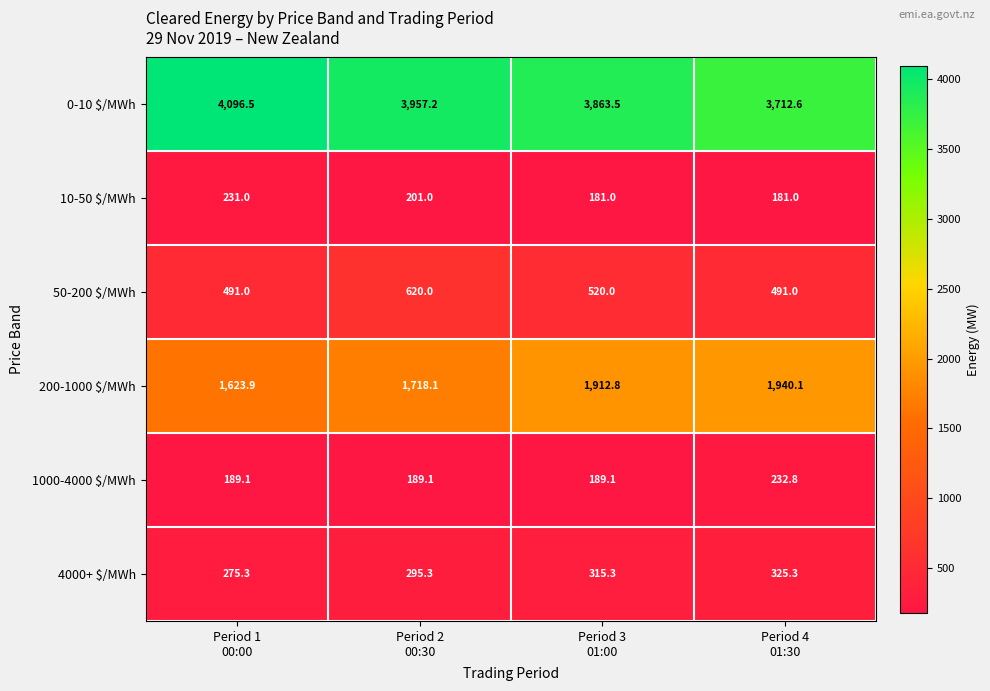

What is the maximum value shown in the chart?

4096.5